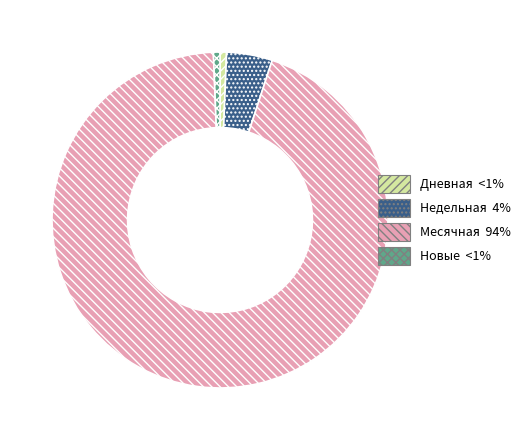

Does any single category account for the majority?

Yes